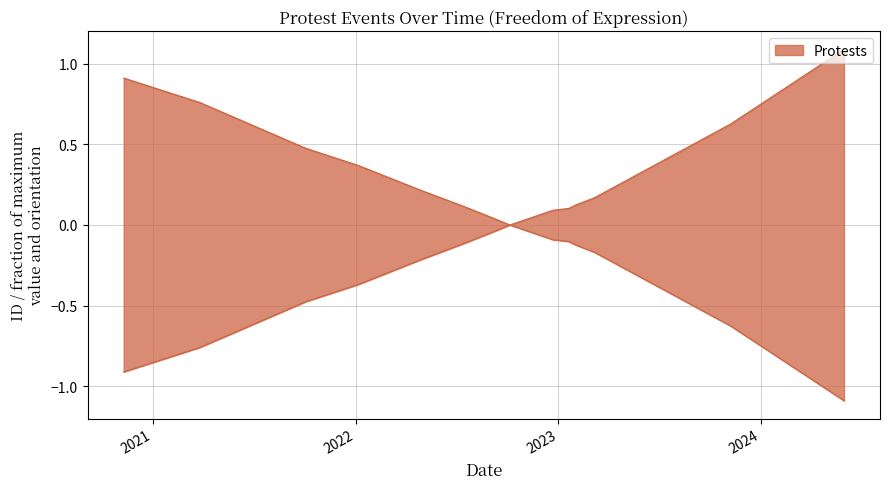

Which label corresponds to the largest value in the chart?

2024-05-30